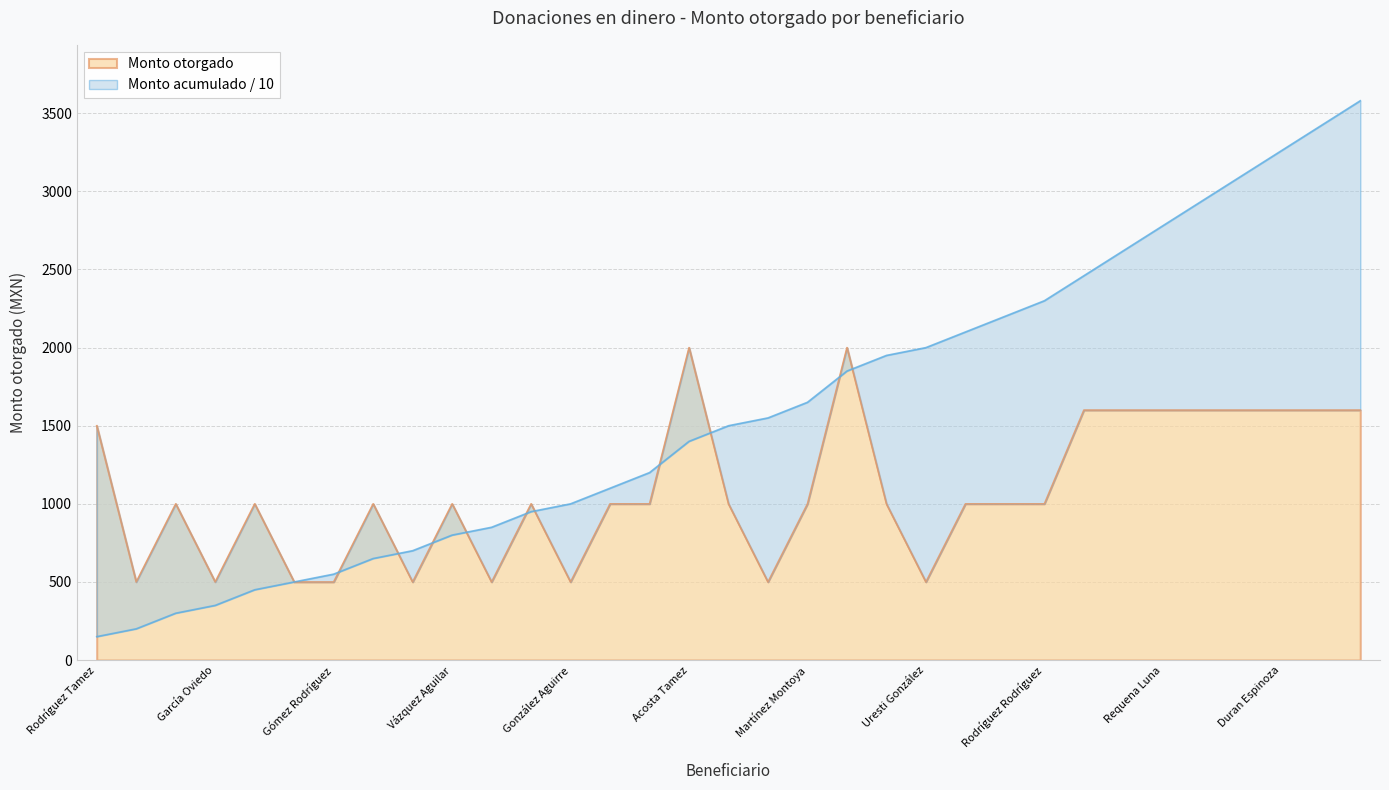

What is the maximum value for Monto otorgado?

2000